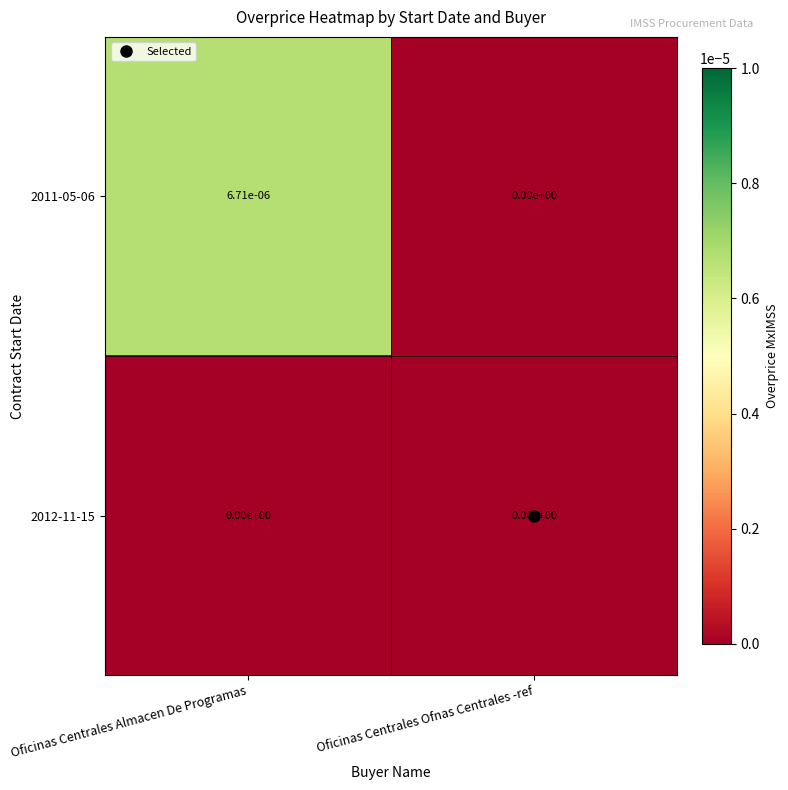

Is it true that 2012-11-15 equals 0.0 at Oficinas Centrales Almacen De Programas?

True